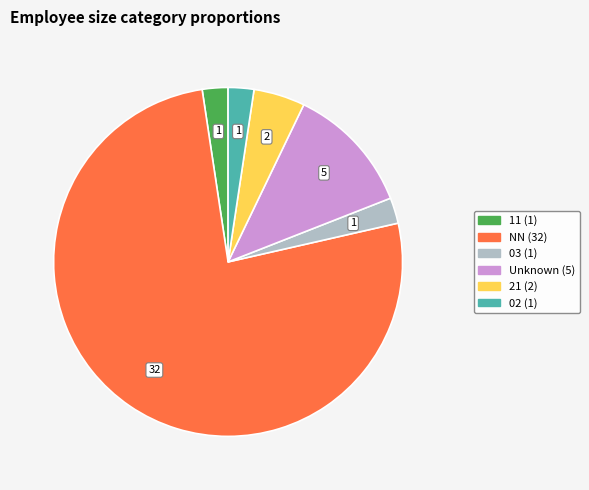

Does any single category account for the majority?

Yes